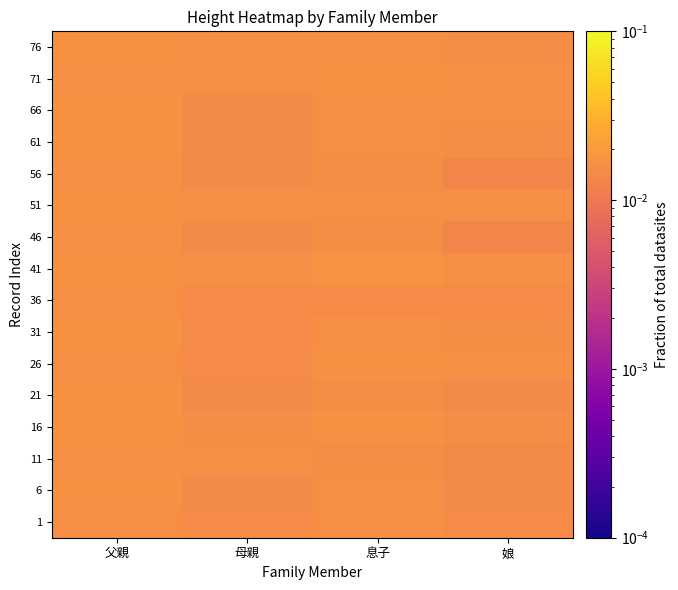

At how many categories does at least one series exceed 0?

4